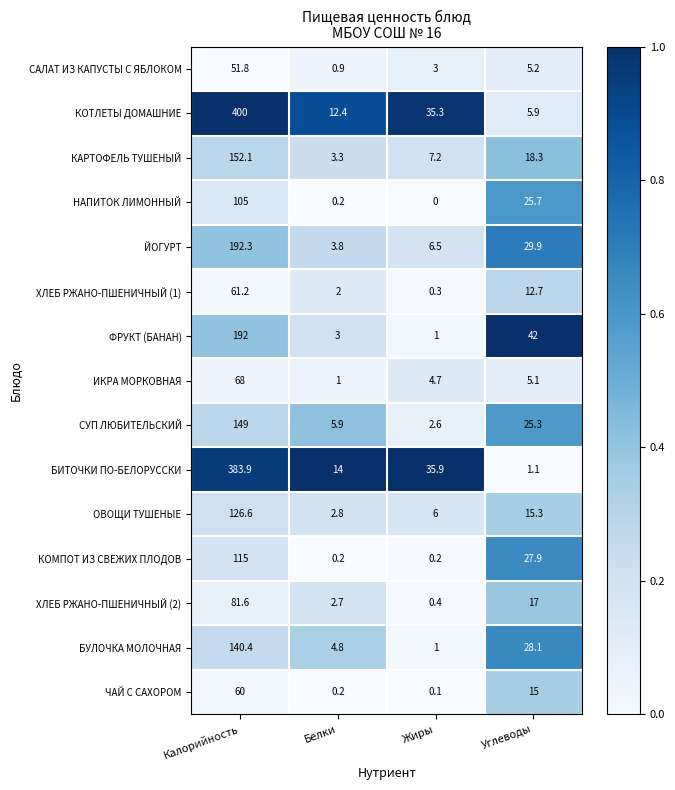

Which series has the widest spread of values?

КОТЛЕТЫ ДОМАШНИЕ